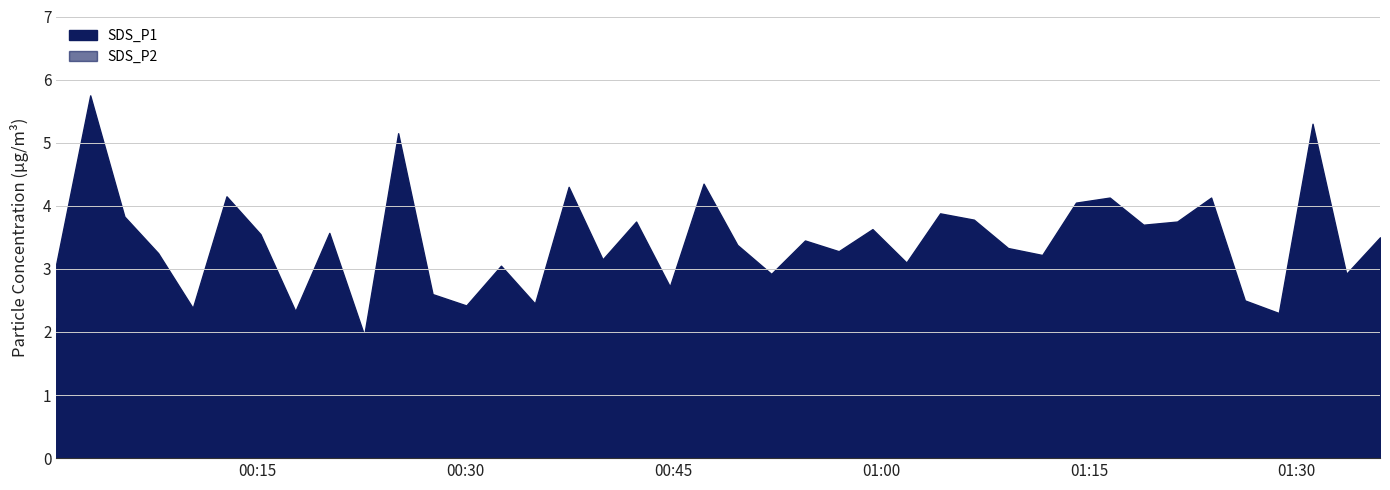

Read the value at 2022/03/12 00:12:47.

4.2